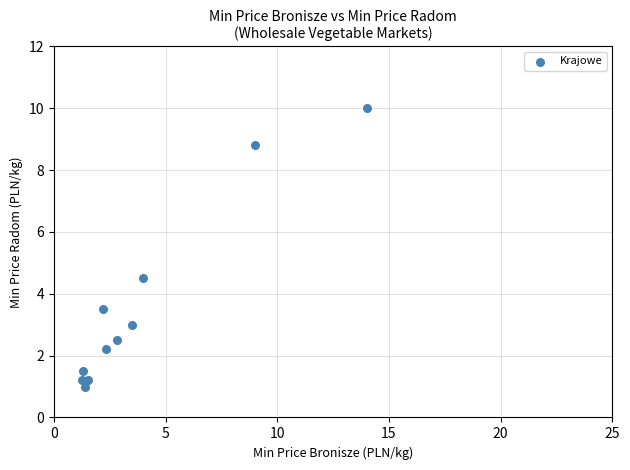

What is the range of X values (max minus min)?

12.8